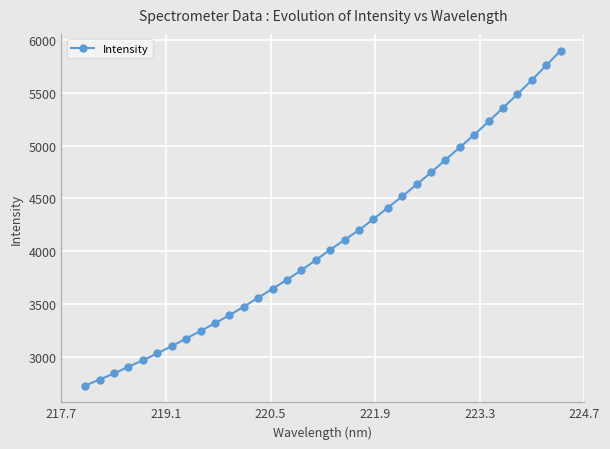

True or false: there are more than 1 points higher than both neighbors.

False